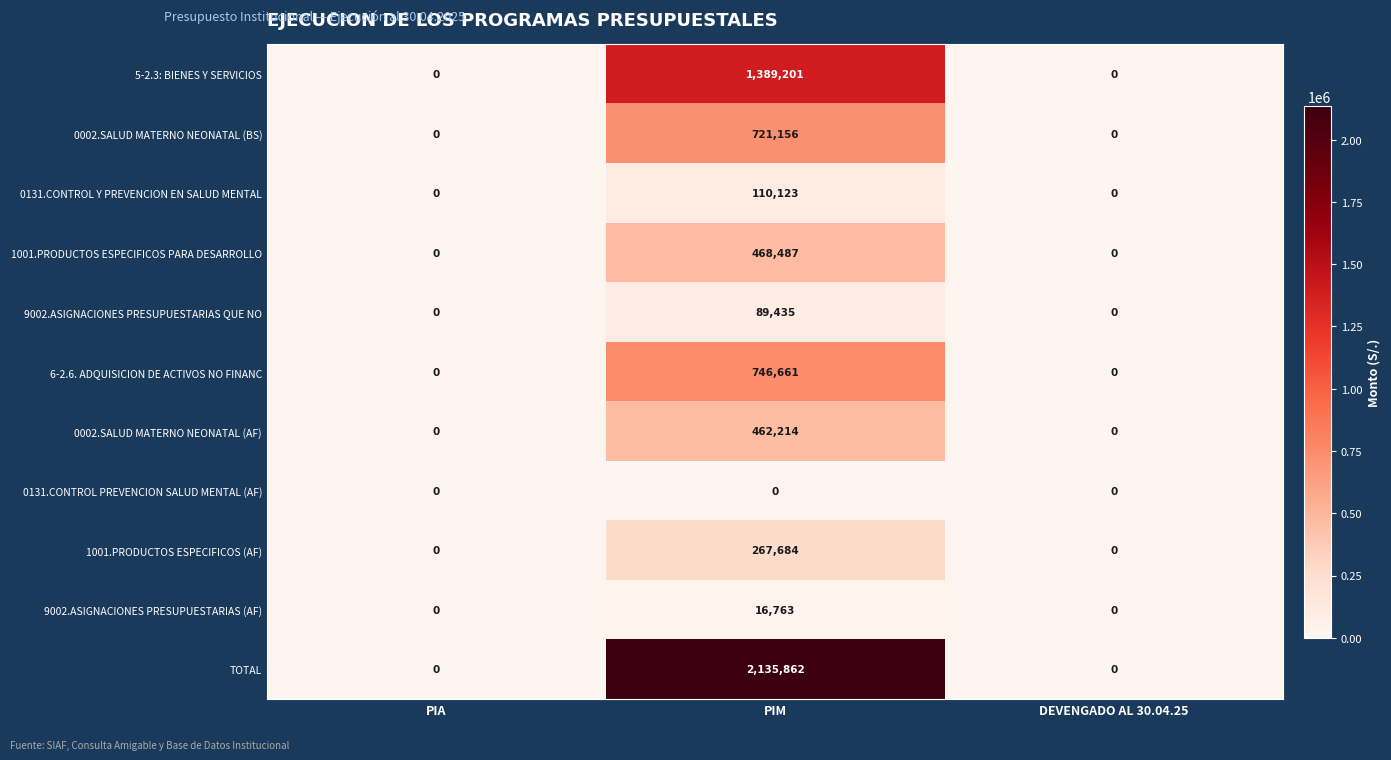

What is the average value of the 0131.CONTROL Y PREVENCION EN SALUD MENTAL series?

36708